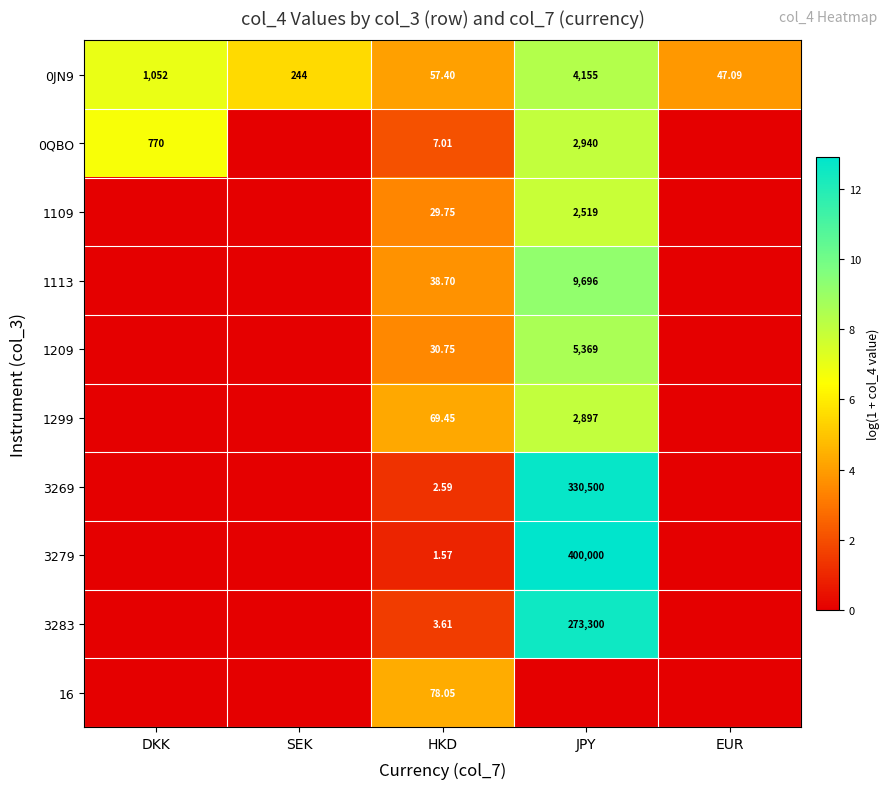

Rank the categories by 16 value from highest to lowest.

HKD, DKK, SEK, JPY, EUR